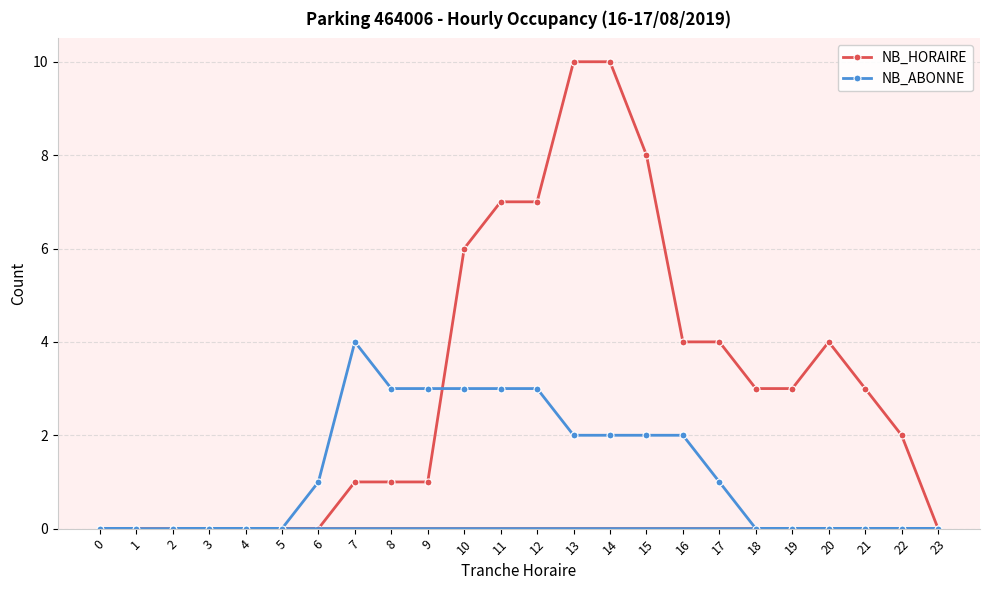

Which series has the largest range (max minus min)?

NB_HORAIRE